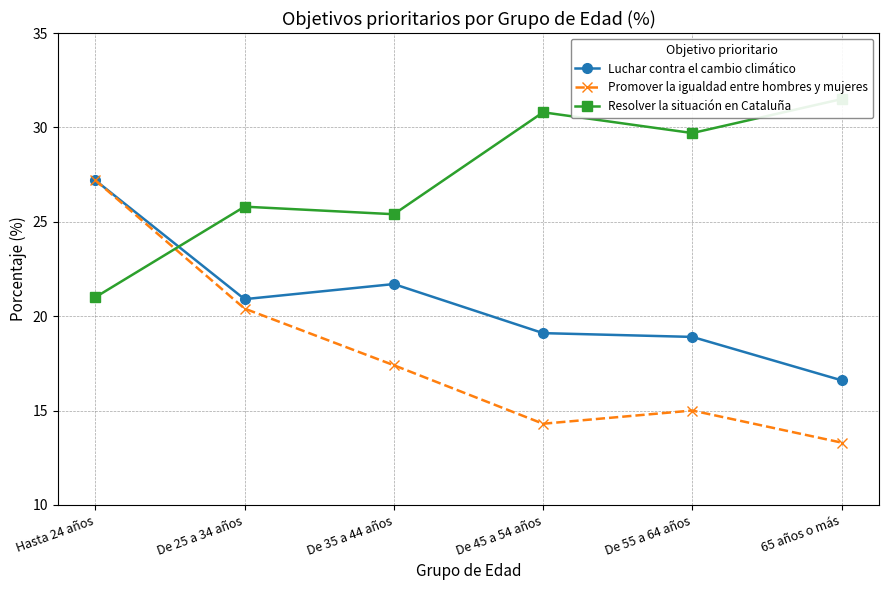

Between which two adjacent categories do Promover la igualdad entre hombres y mujeres and Resolver la situación en Cataluña first intersect?

Hasta 24 años and De 25 a 34 años